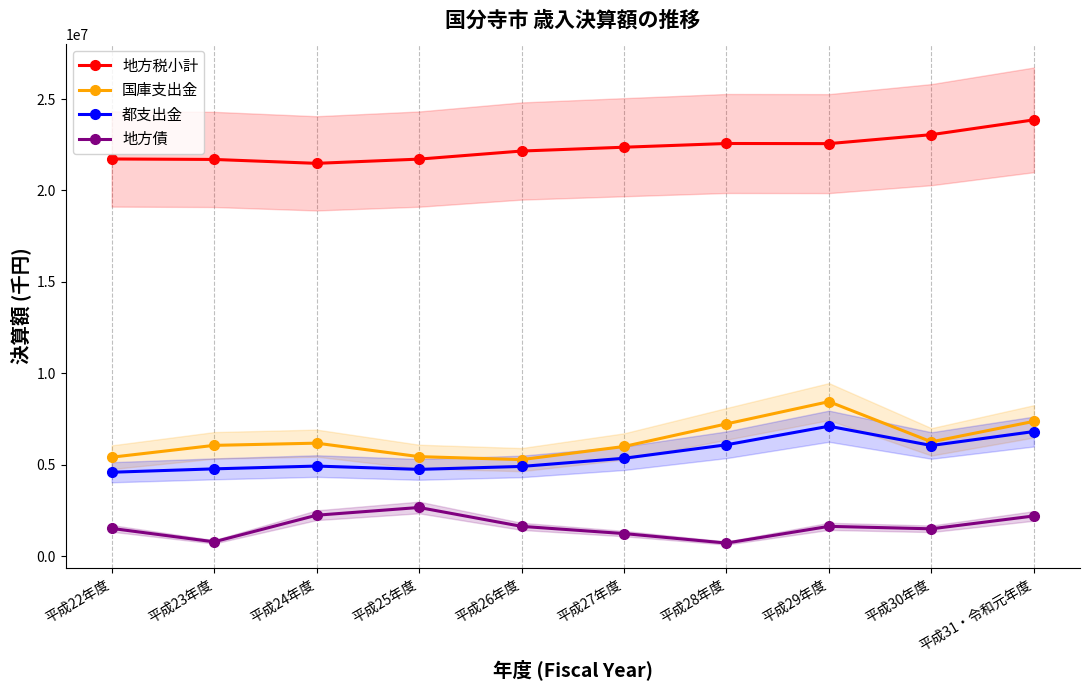

Rank the categories by 国庫支出金 value from lowest to highest.

平成26年度, 平成22年度, 平成25年度, 平成27年度, 平成23年度, 平成24年度, 平成30年度, 平成28年度, 平成31・令和元年度, 平成29年度